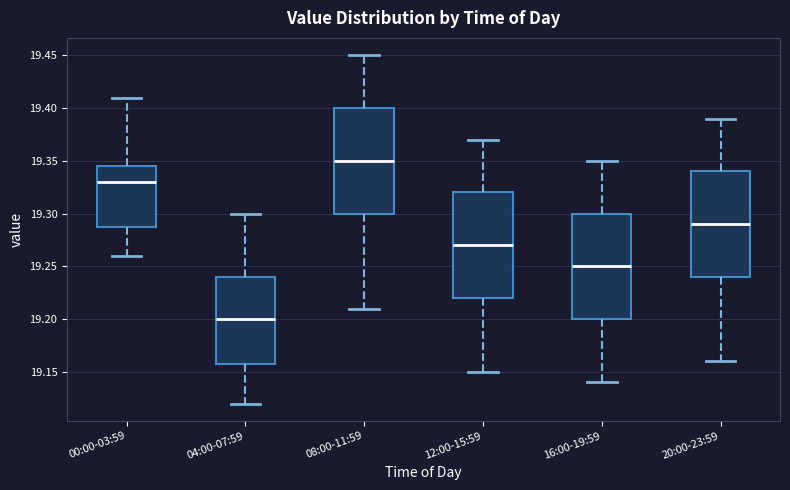

Which box has the highest median line?

08:00-11:59